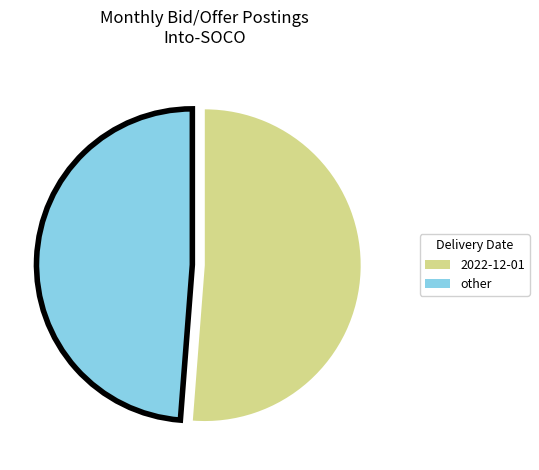

What is the largest slice in the pie chart?

2022-12-01